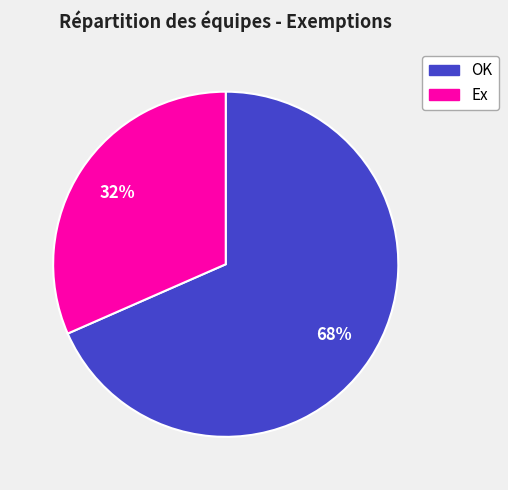

Is it true that Ex is 32% of the pie?

True